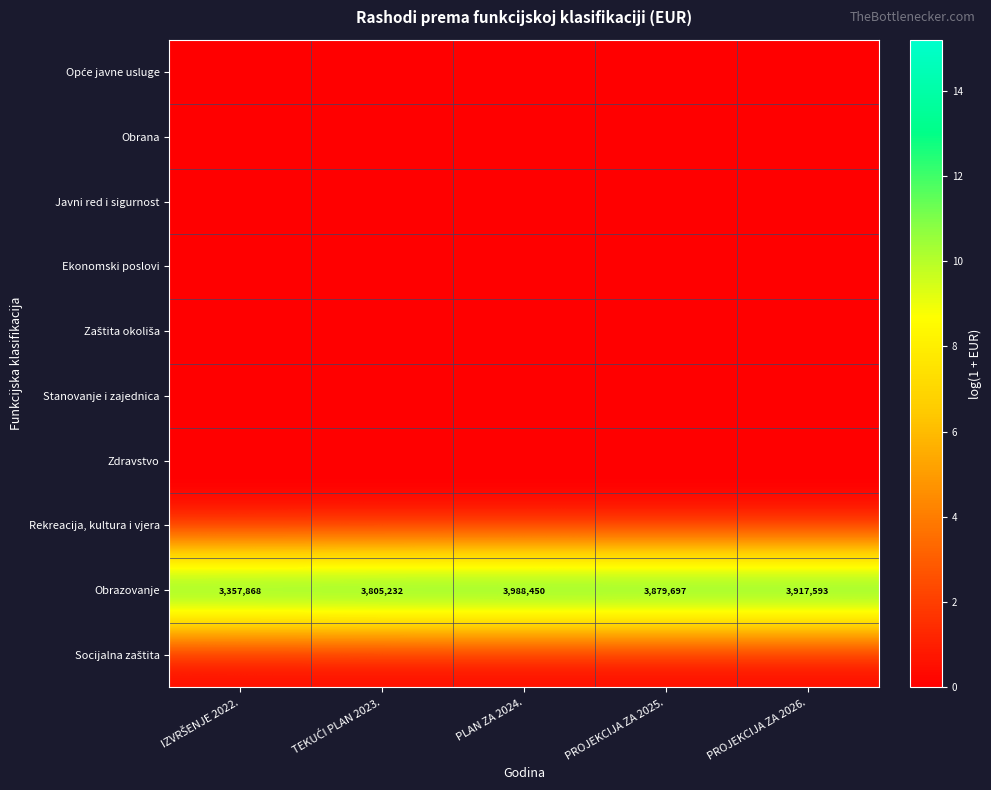

Which series has the largest total across all categories?

Obrazovanje